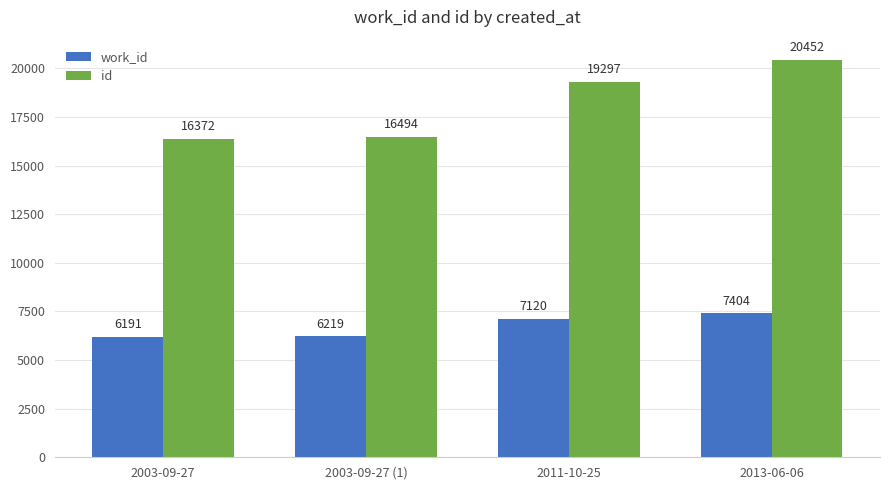

Where is work_id nearest to the value 6797?

2011-10-25